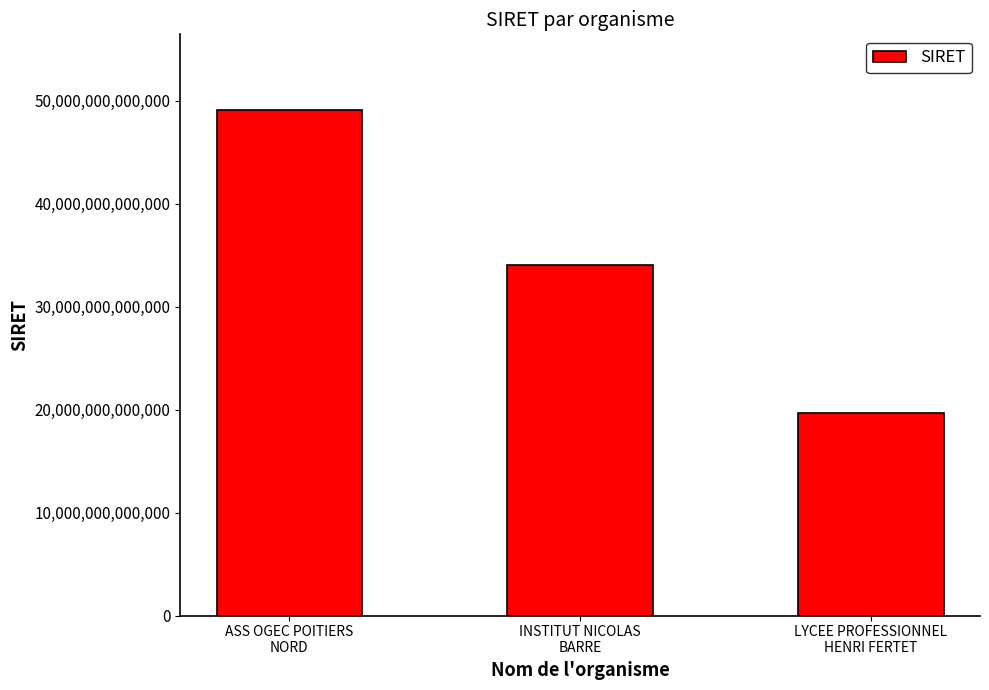

What is the label of the 2nd bar from the right?

INSTITUT NICOLAS
BARRE